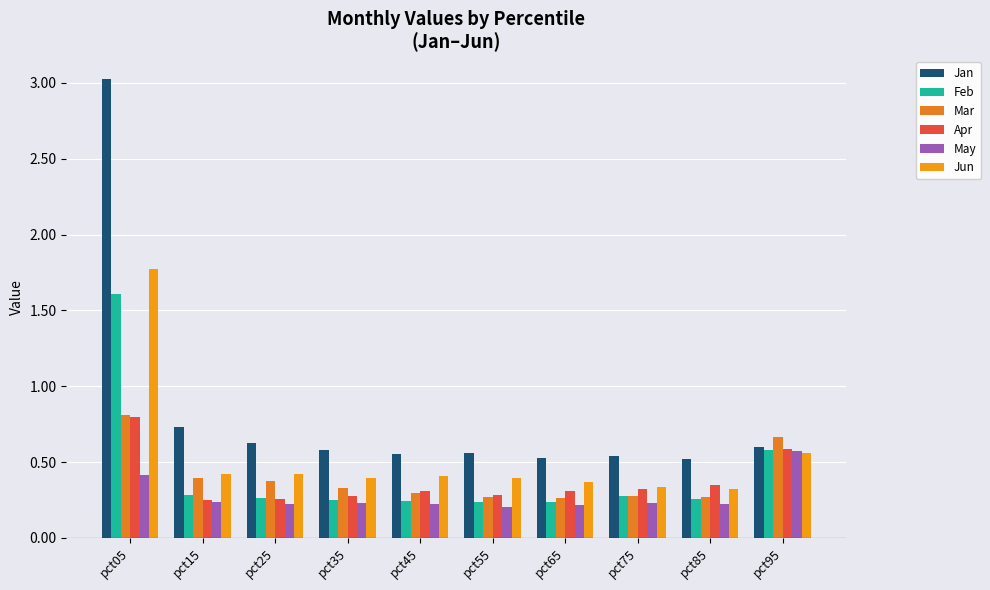

Rank the series by their maximum value, from highest to lowest.

Jan, Jun, Feb, Mar, Apr, May